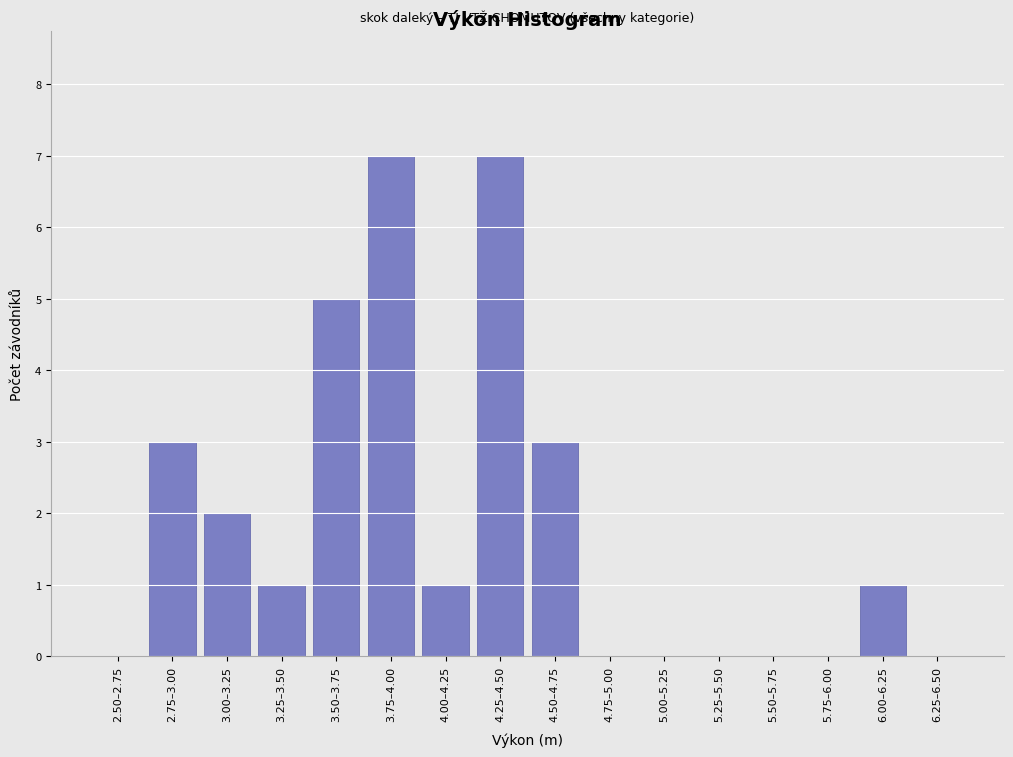

Reading left to right, list all the values displayed in this chart.

2.50–2.75=0	2.75–3.00=3	3.00–3.25=2	3.25–3.50=1	3.50–3.75=5	3.75–4.00=7	4.00–4.25=1	4.25–4.50=7	4.50–4.75=3	4.75–5.00=0	5.00–5.25=0	5.25–5.50=0	5.50–5.75=0	5.75–6.00=0	6.00–6.25=1	6.25–6.50=0